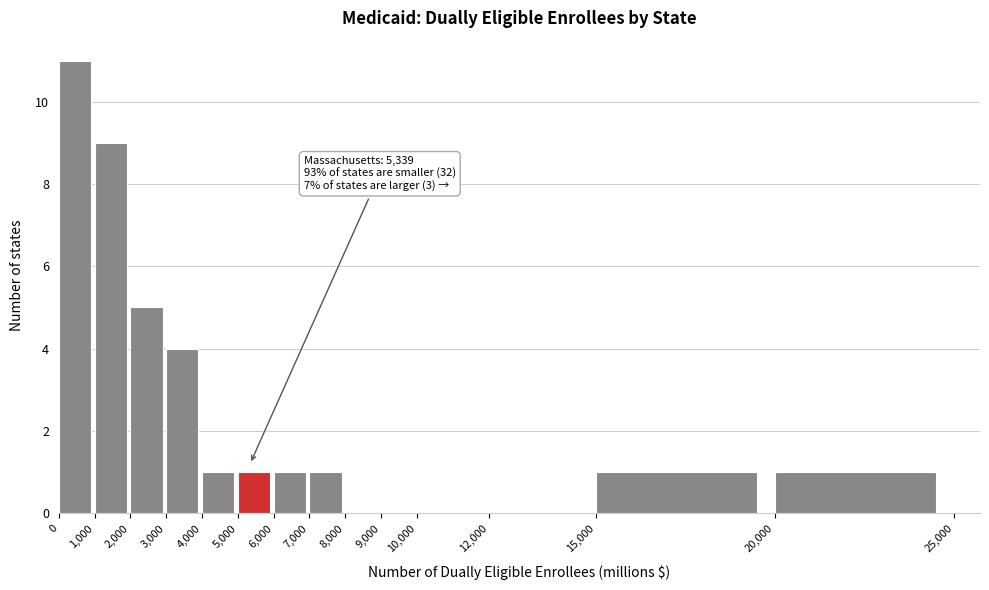

Which range on the x-axis has the tallest bar?

0 to 1,000